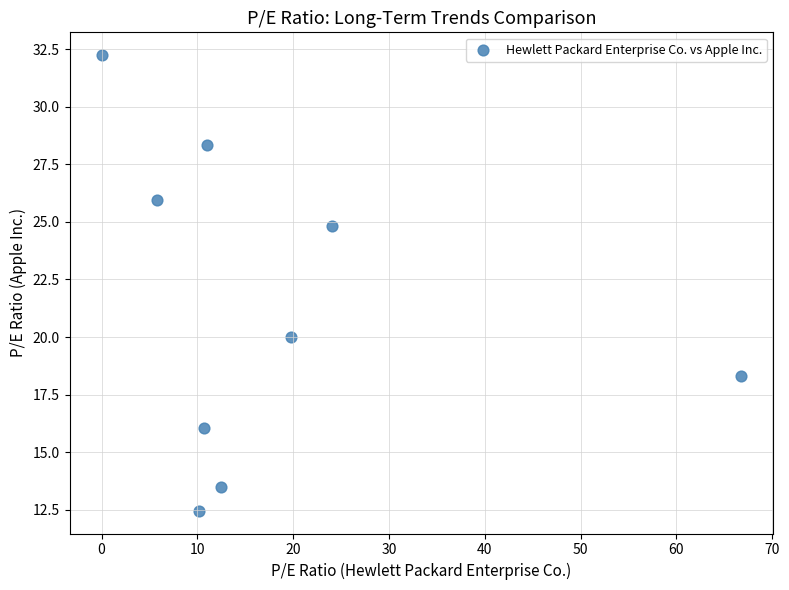

What is the average Y value?

21.3